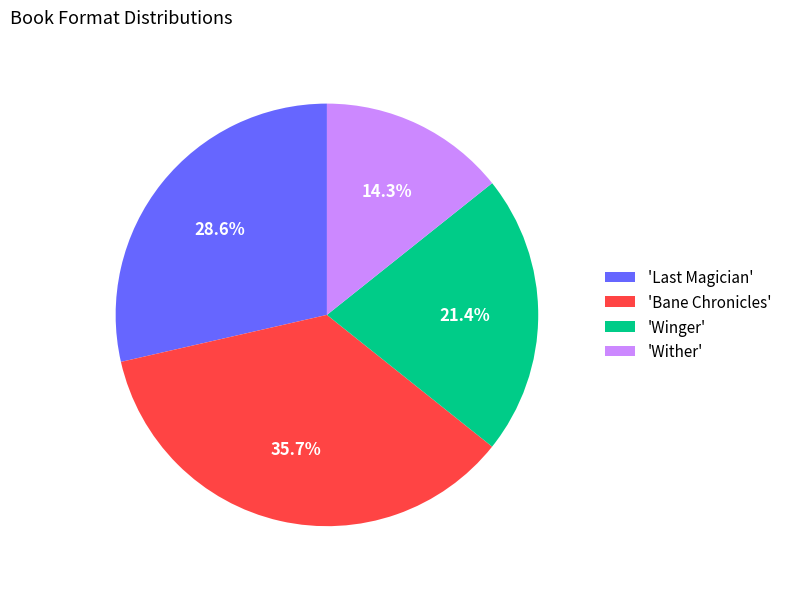

How many segments does this pie chart have?

4